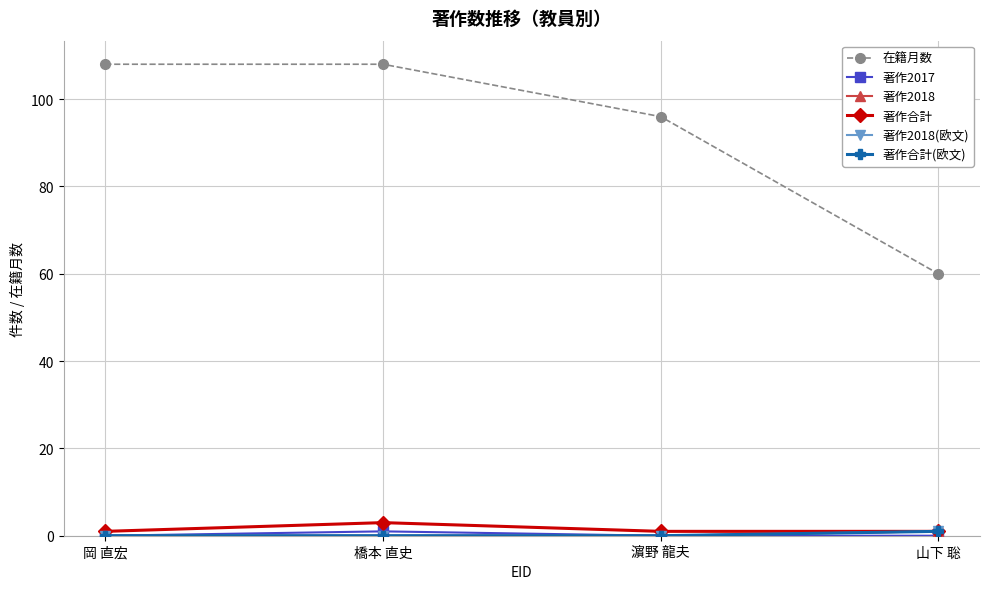

Is this an area chart (filled region under the line)?

No